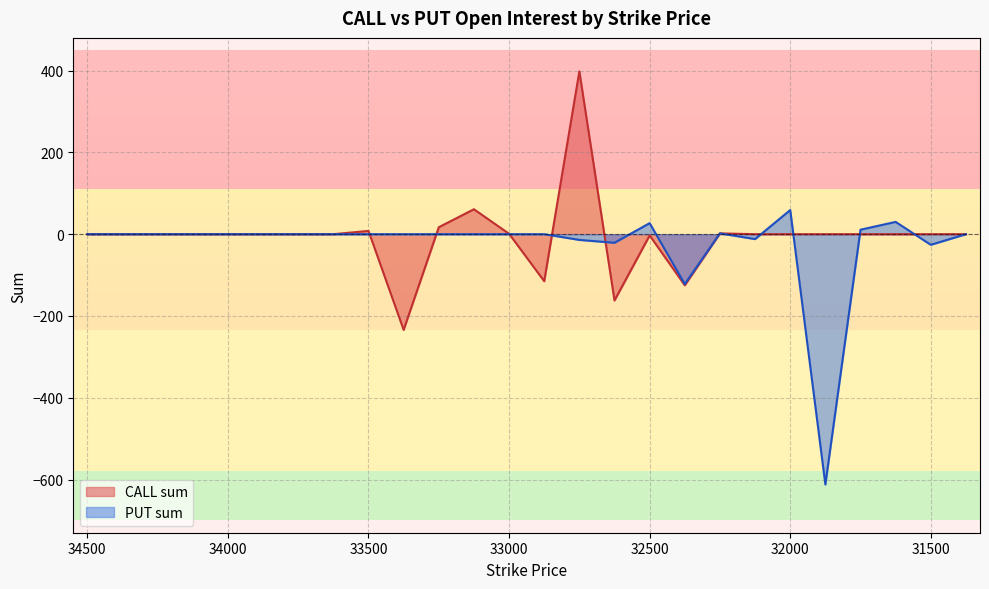

How many intersections are there between CALL sum and PUT sum?

9